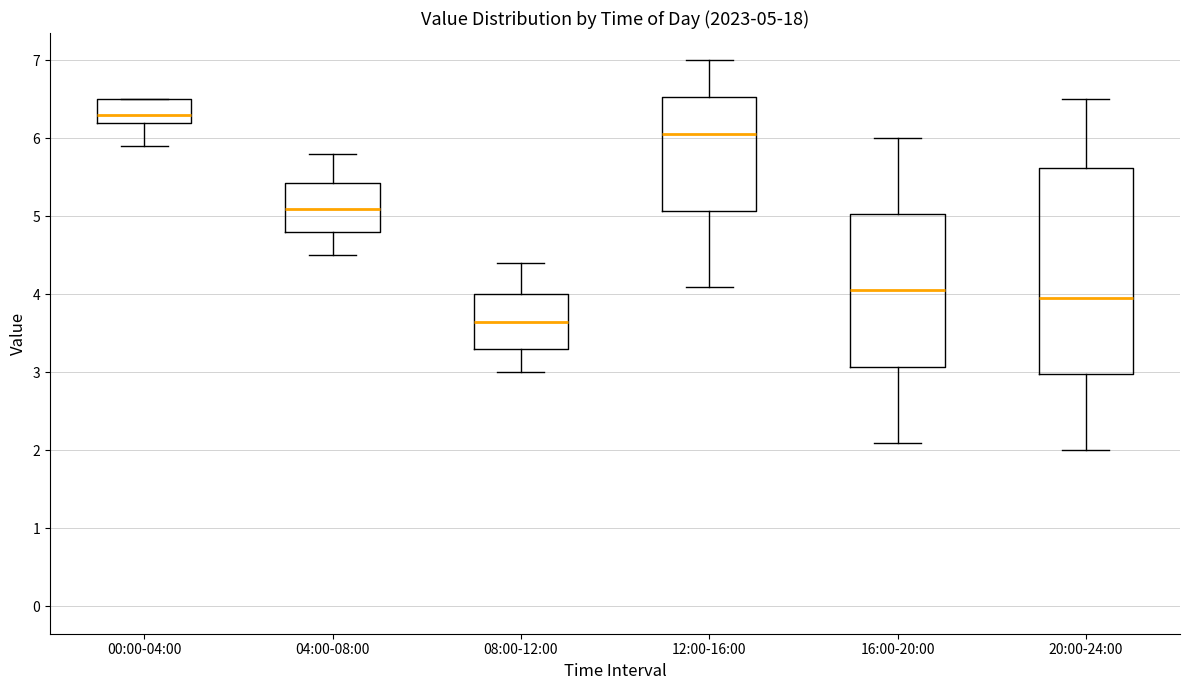

Which box's median line is the highest?

00:00-04:00